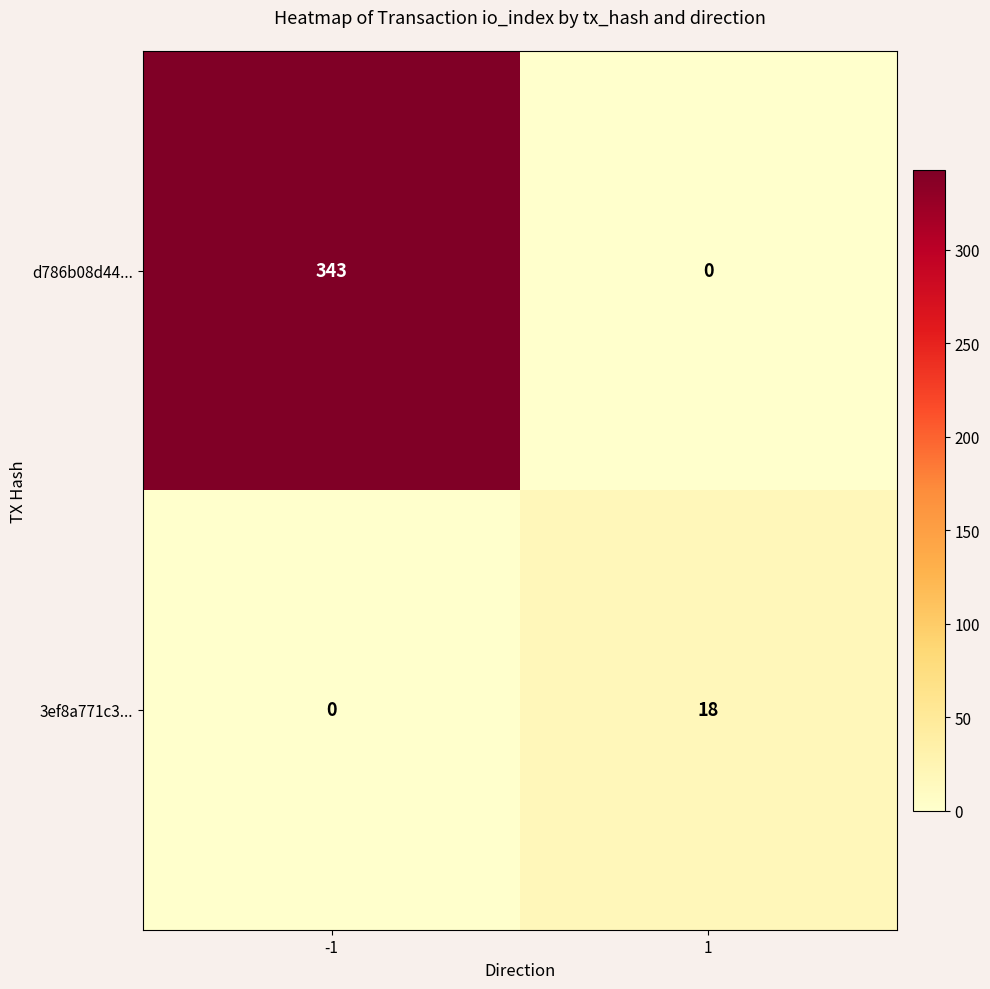

What is the sum of the d786b08d44... values at 1 and -1?

343